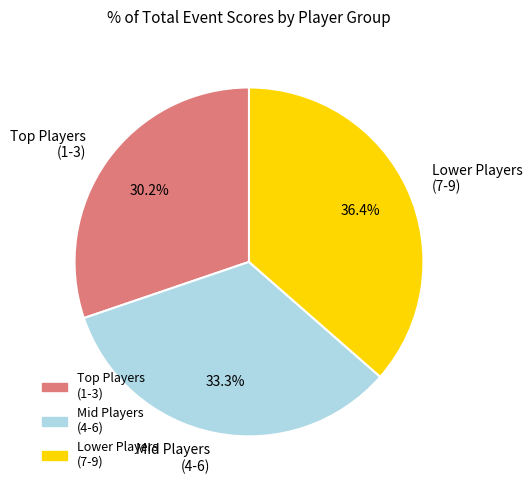

Which slice is the smallest?

Top Players (1-3)